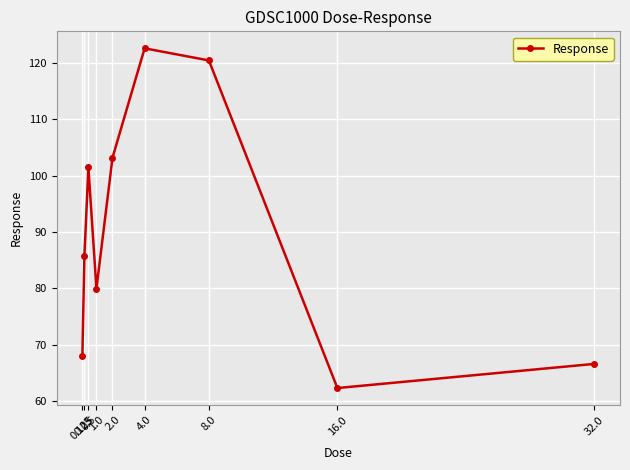

Where does the data first go above 85?

0.25